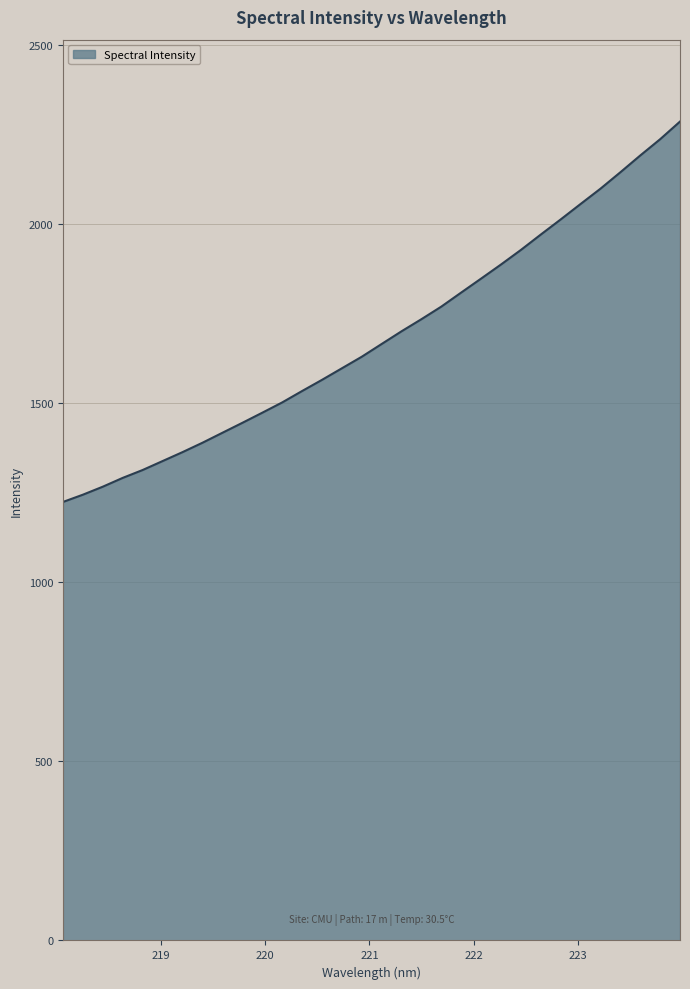

What is the greatest value displayed?

2285.6